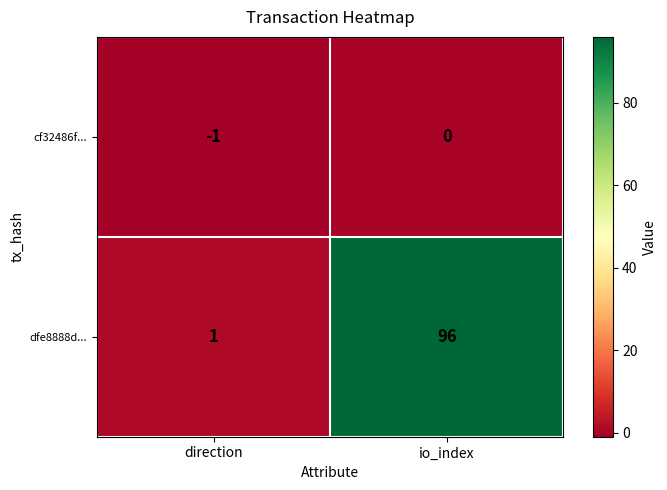

Which label corresponds to the largest value in the chart?

io_index